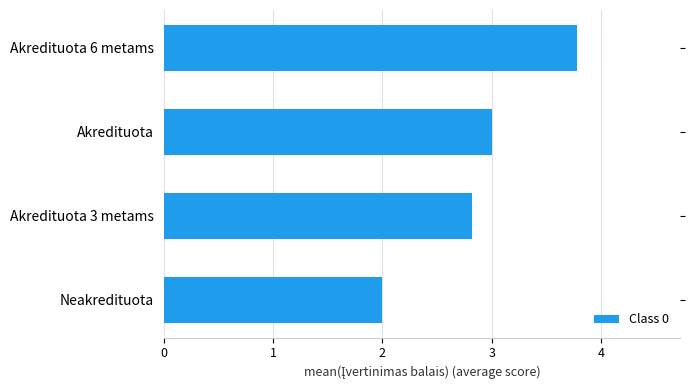

List the labels in order of value, smallest first.

Neakredituota, Akredituota 3 metams, Akredituota, Akredituota 6 metams